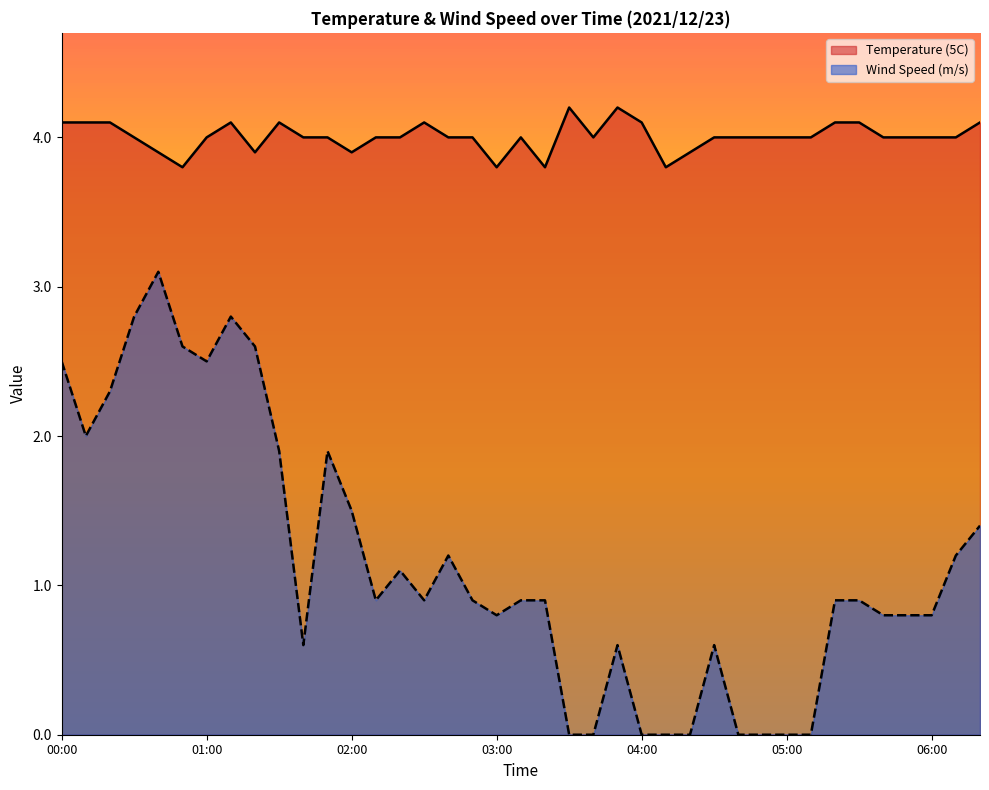

True or false: Wind Speed (m/s) has more than 2 points higher than both neighbors.

True